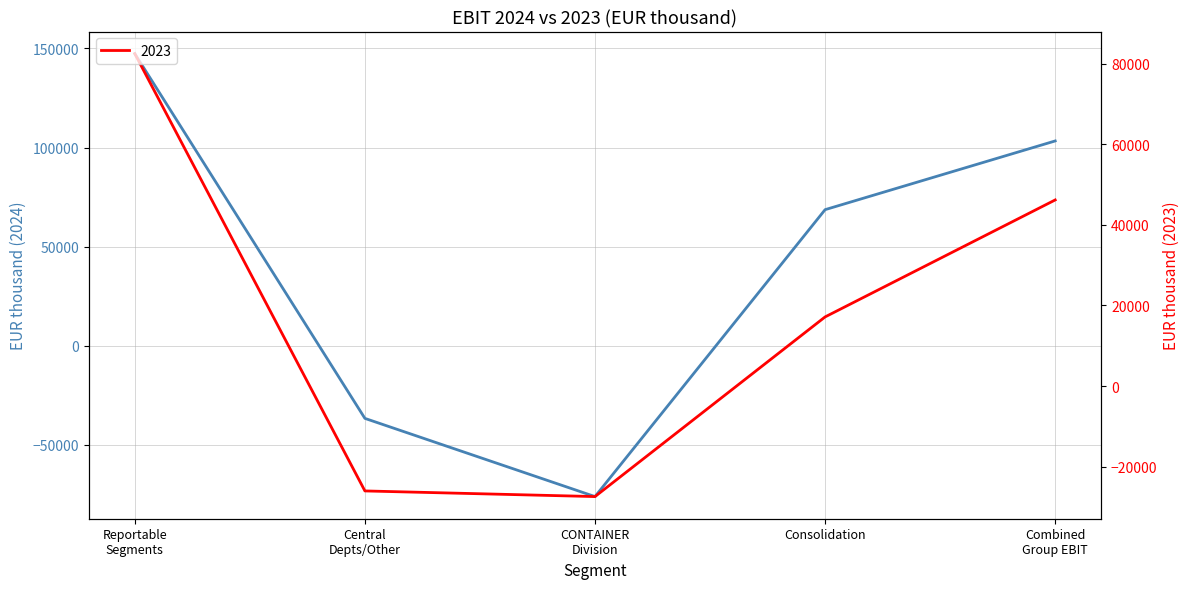

What is the minimum value for 2023?

-27431